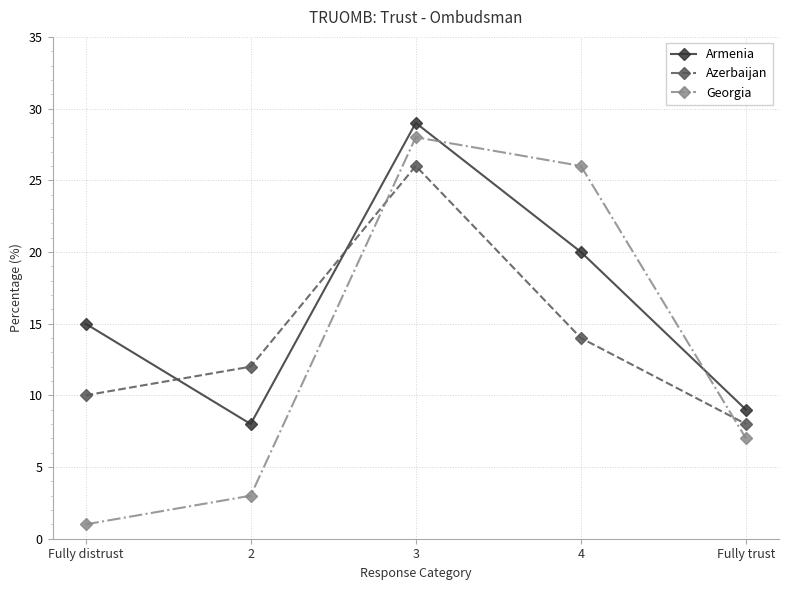

How many values in the Armenia series are below 15?

2